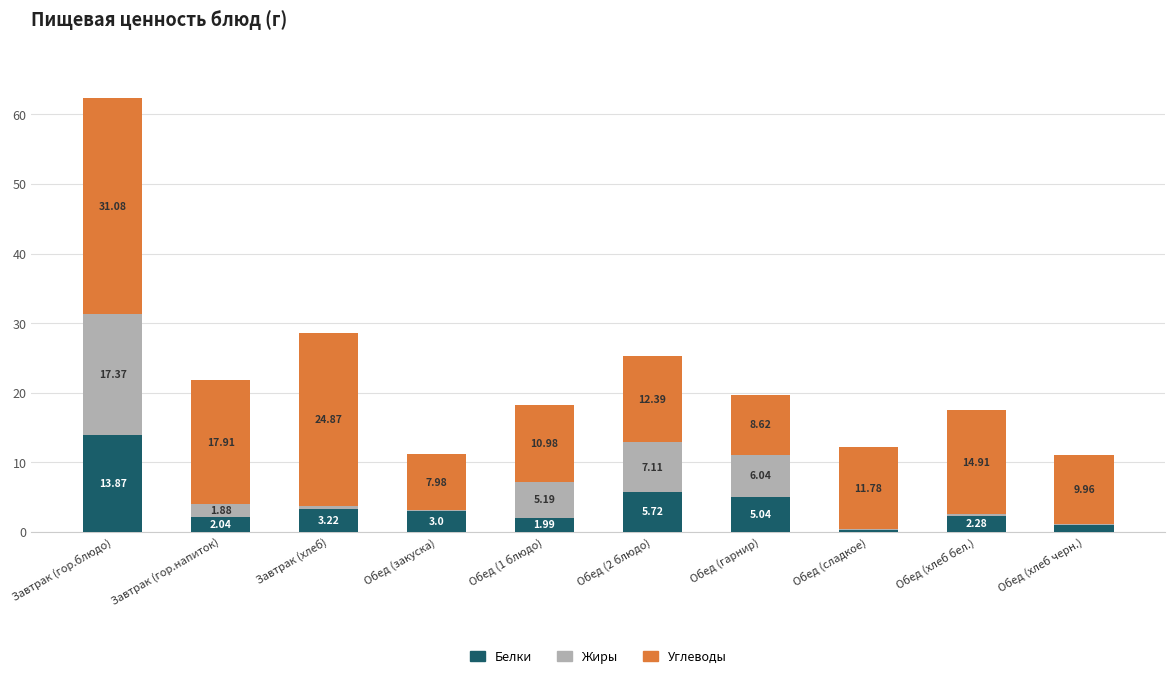

At which label does Белки reach its peak?

Завтрак (гор.блюдо)